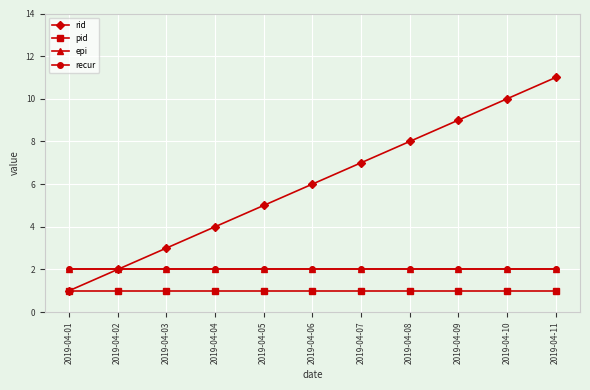

Does the chart display data point markers on the line(s)?

Yes